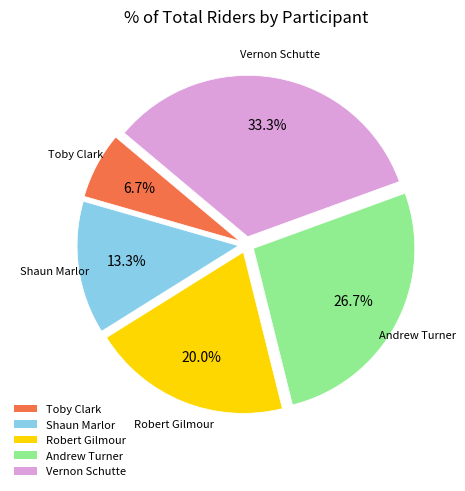

What percentage is the Andrew Turner slice, to the nearest percent?

27%